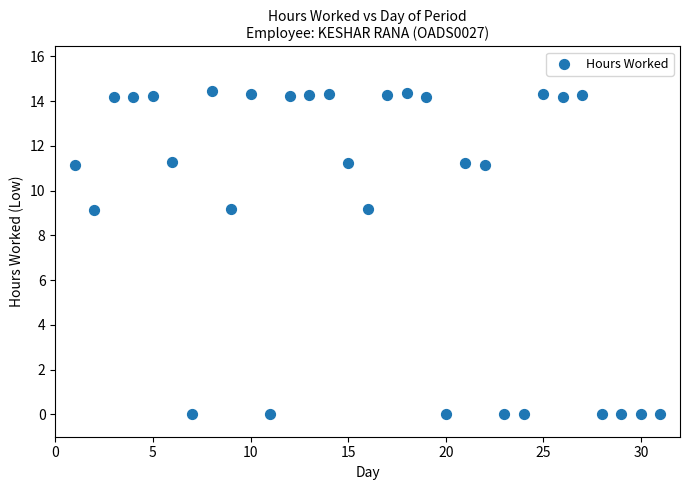

What is the range of Y values (max minus min)?

14.4